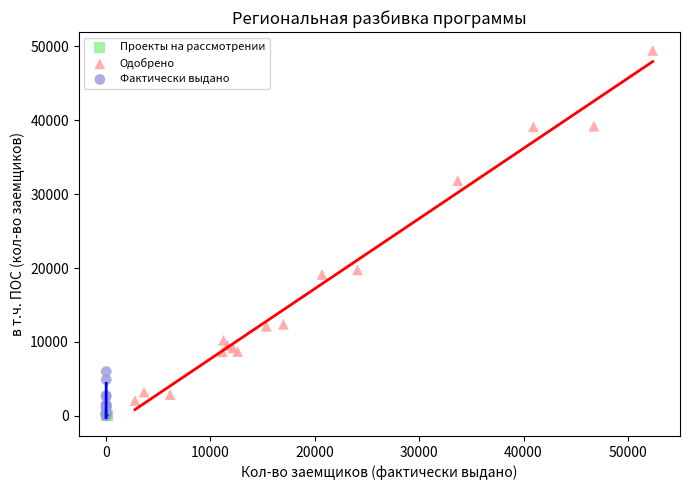

Which series reaches the maximum Y coordinate?

Одобрено